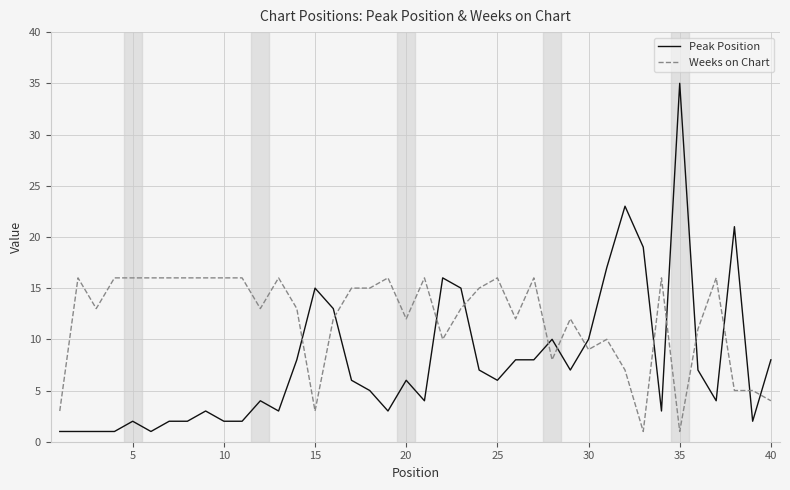

Which series has the widest spread of values?

Peak Position